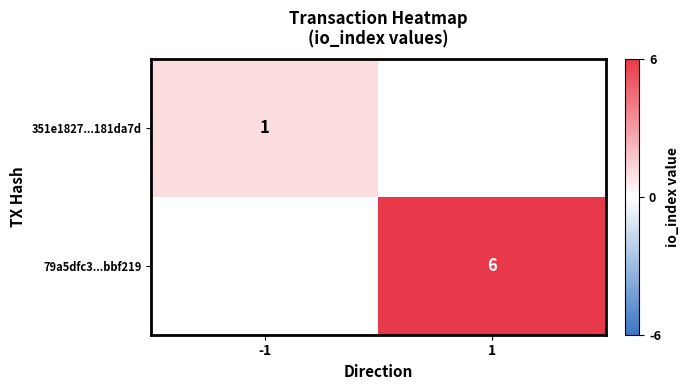

The value of 79a5dfc3...bbf219 at 1 is 6. True or false?

True